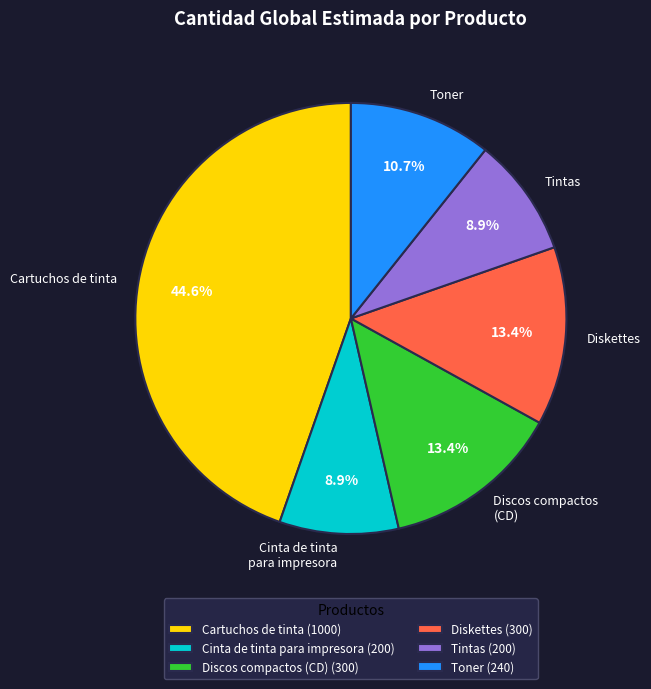

How many segments does this pie chart have?

6